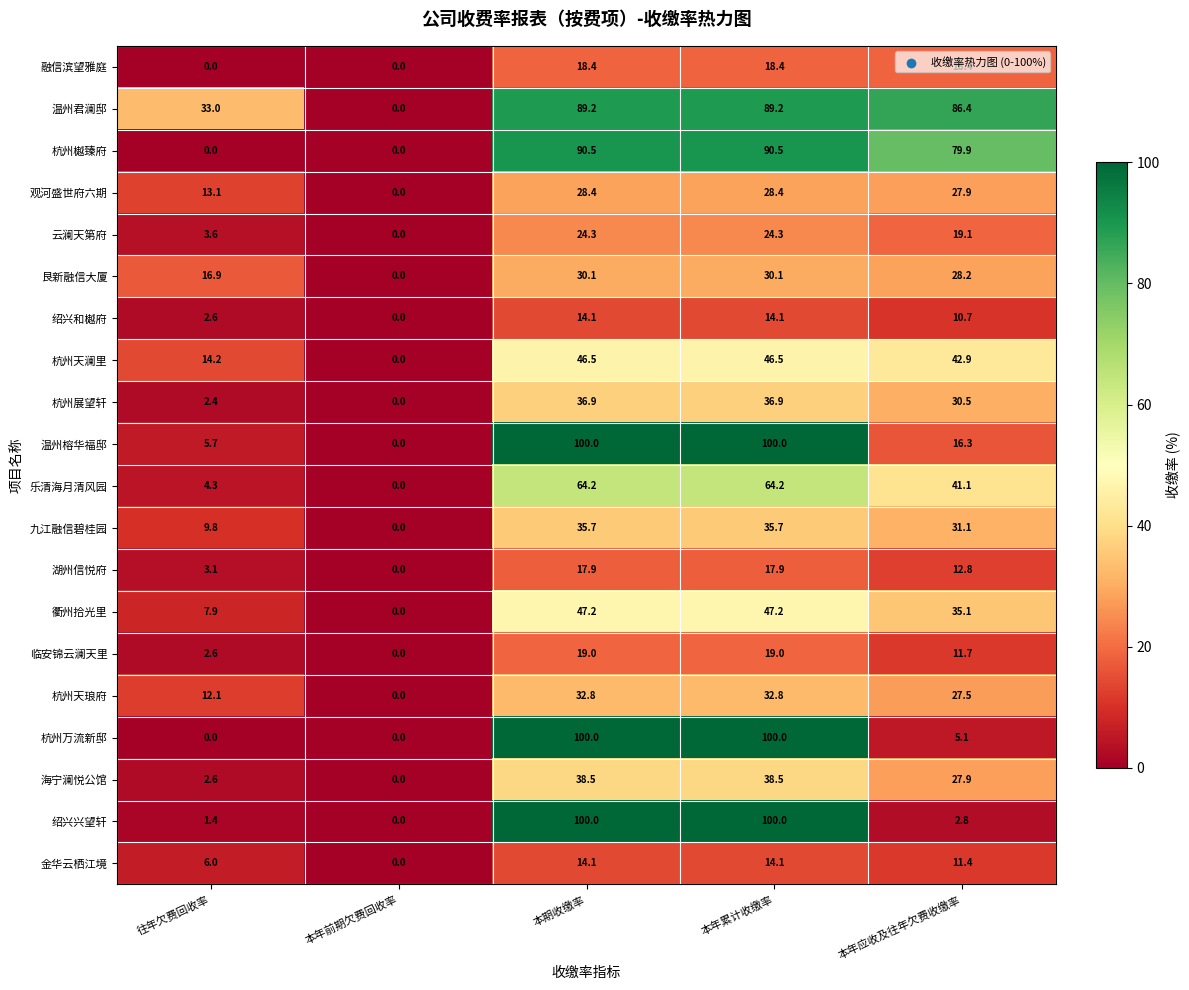

What is the spread (max minus min) of values at 本期收缴率?

85.9